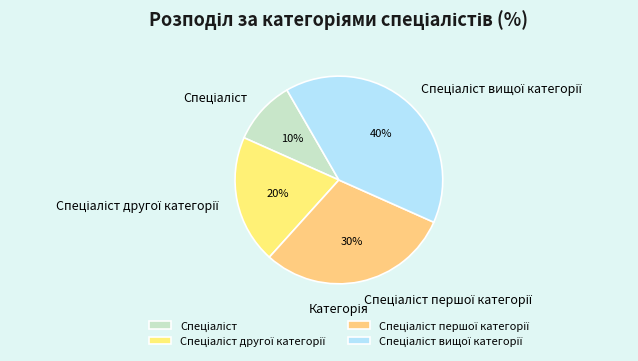

Does any single category account for the majority?

No